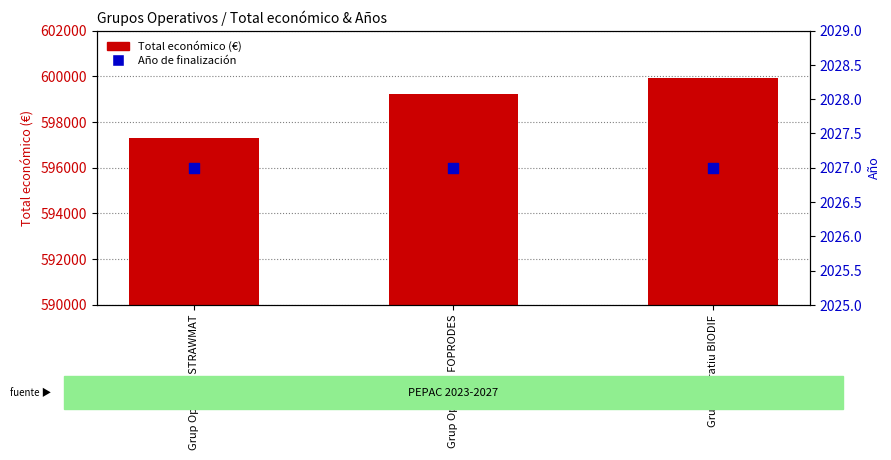

What is the total value across all series at Grup Operatiu BIODIF?

601954